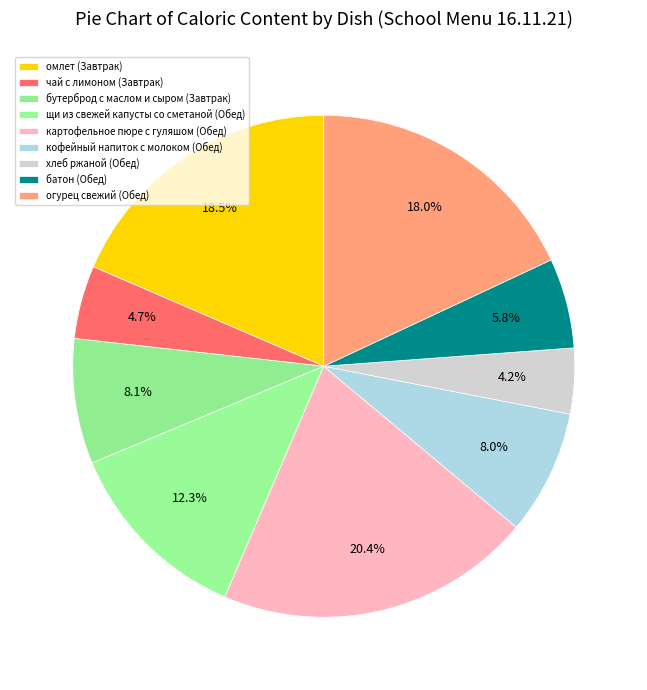

Which category has the smallest portion of the pie?

хлеб ржаной (Обед)